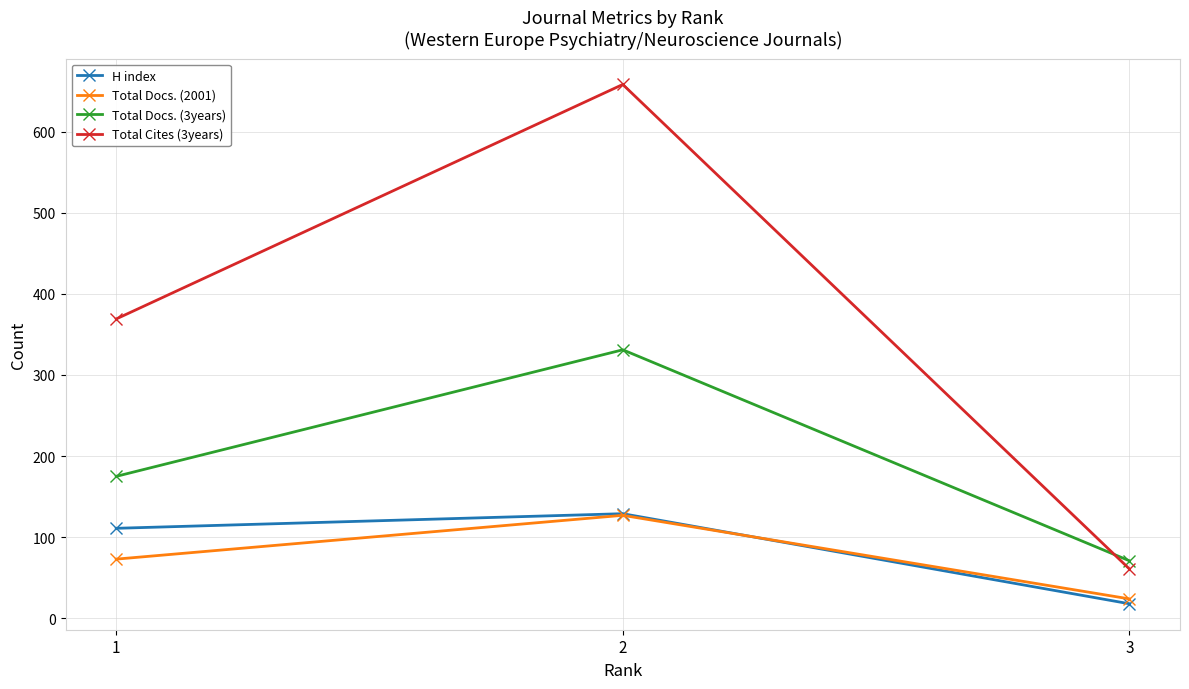

At which label does Total Docs. (2001) reach its peak?

2